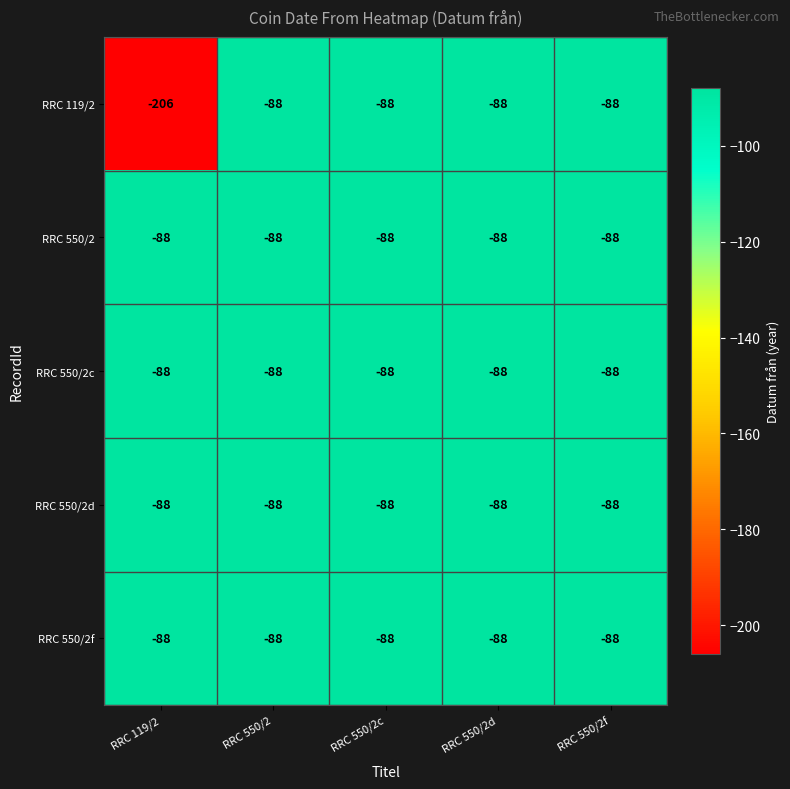

Reading left to right, what are all the values shown in this chart?

RRC 119/2: RRC 119/2=-206	RRC 550/2=-88	RRC 550/2c=-88	RRC 550/2d=-88	RRC 550/2f=-88
RRC 550/2: RRC 119/2=-88	RRC 550/2=-88	RRC 550/2c=-88	RRC 550/2d=-88	RRC 550/2f=-88
RRC 550/2c: RRC 119/2=-88	RRC 550/2=-88	RRC 550/2c=-88	RRC 550/2d=-88	RRC 550/2f=-88
RRC 550/2d: RRC 119/2=-88	RRC 550/2=-88	RRC 550/2c=-88	RRC 550/2d=-88	RRC 550/2f=-88
RRC 550/2f: RRC 119/2=-88	RRC 550/2=-88	RRC 550/2c=-88	RRC 550/2d=-88	RRC 550/2f=-88